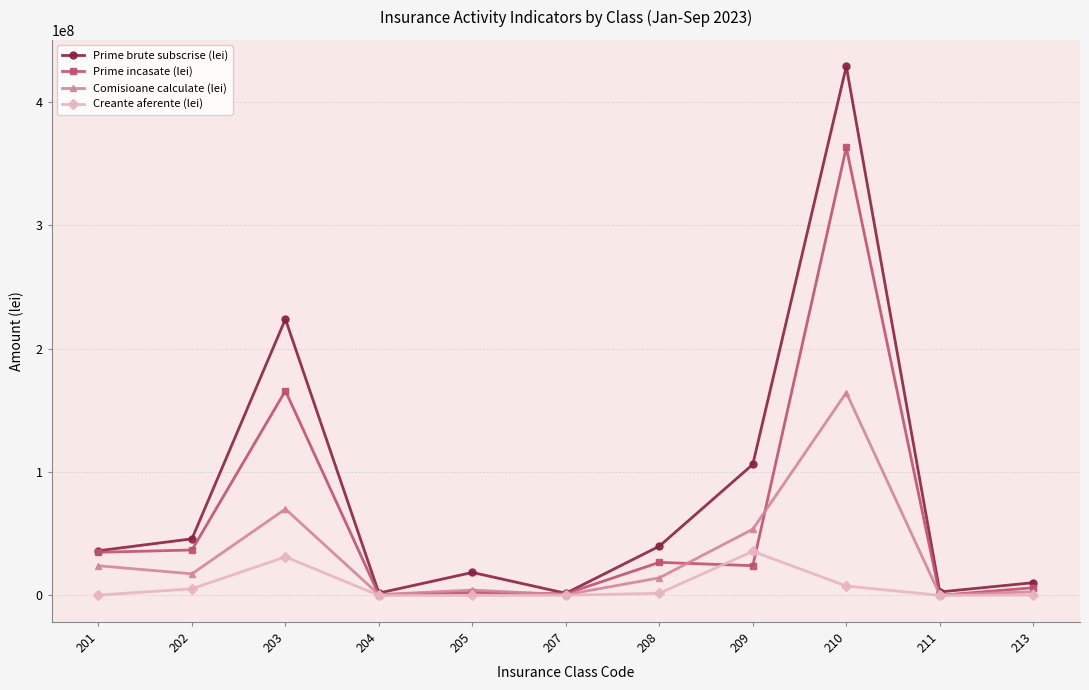

The value of Prime brute subscrise (lei) at 210 is 640908543.3. True or false?

False